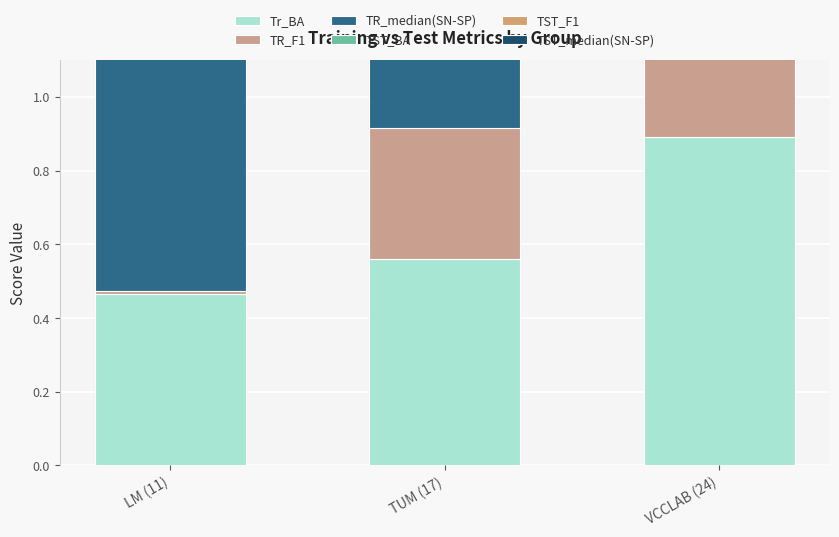

At how many categories does at least one series exceed 0?

3